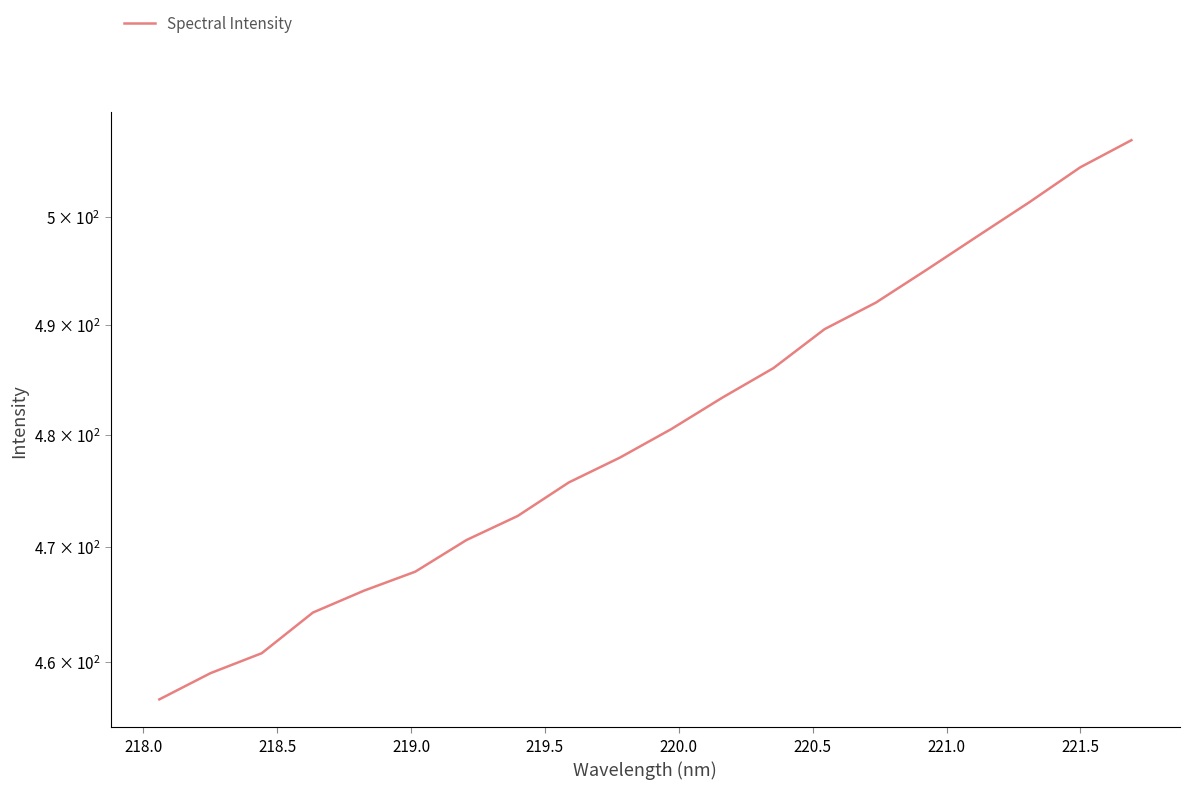

What is the minimum value shown in the chart?

456.8